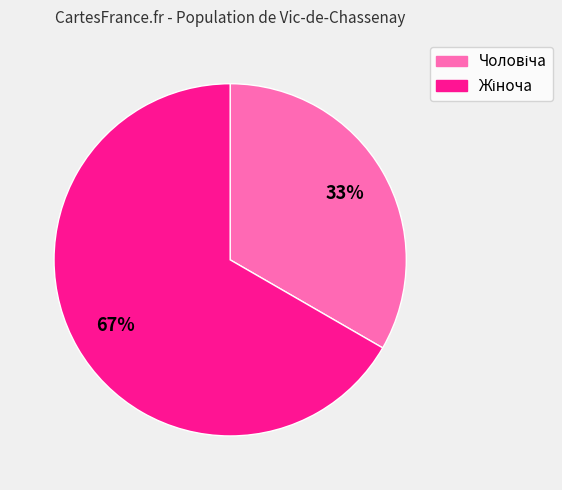

Is there any slice that represents more than half of the pie?

Yes